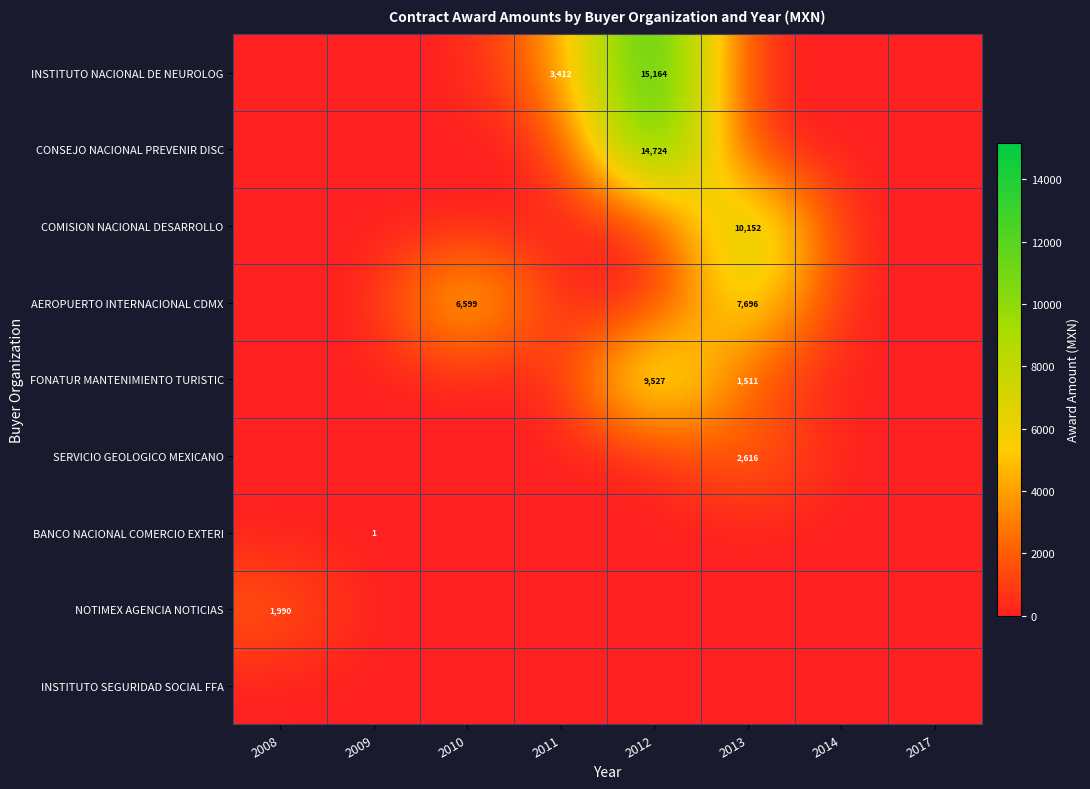

Between 2009 and 2010, which is larger?

2009